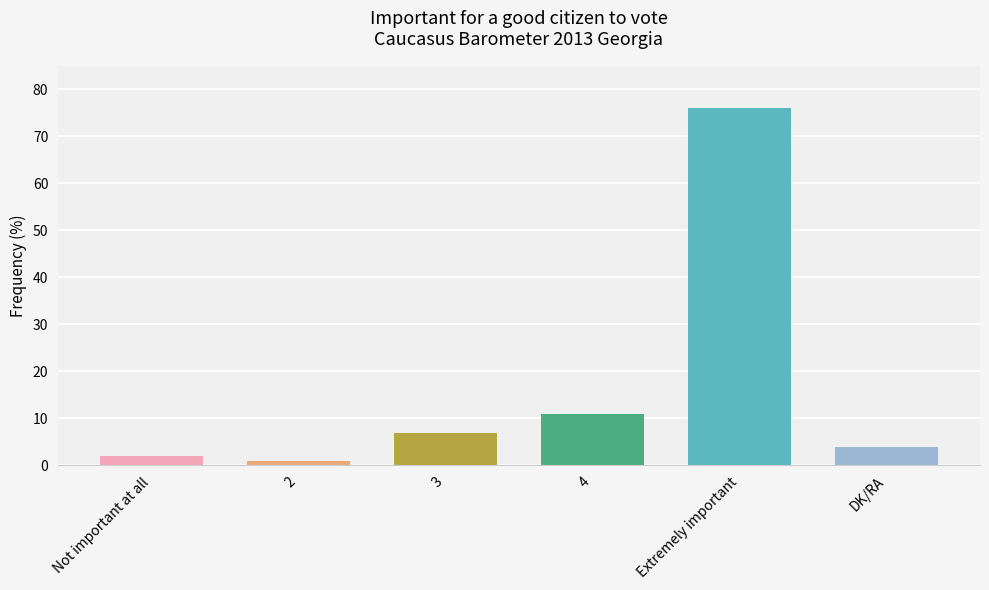

What is the label of the 4th bar from the left?

4